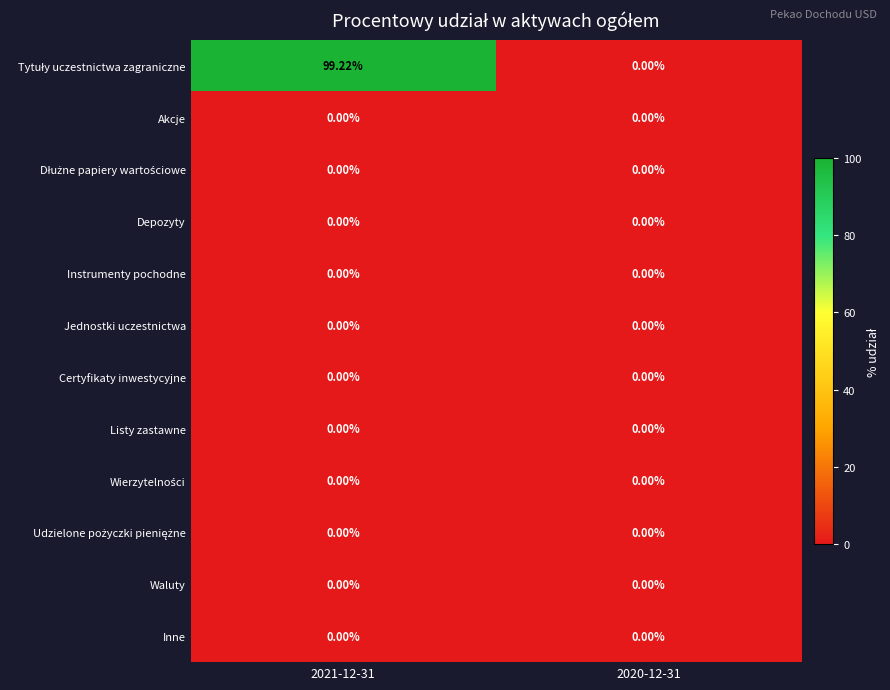

Which series changed the most between 2021-12-31 and 2020-12-31?

Tytuły uczestnictwa zagraniczne